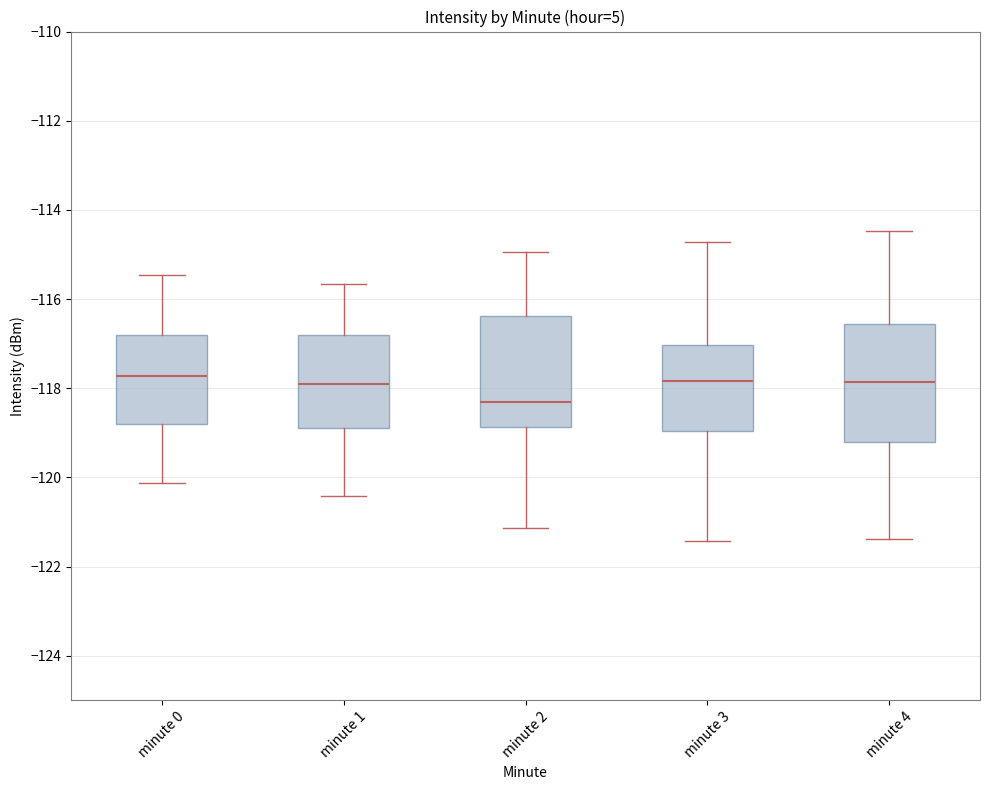

Reading left to right, transcribe this box plot: for each box, give where its median line is, the range the box spans, and where its two whiskers end, as read against the y-axis. The values are not printed on the chart, so give them approximately, as read against the axis.

minute 0: median -117.8, box -118.8 to -116.8, whiskers -120.2 to -115.4
minute 1: median -117.8, box -118.8 to -116.8, whiskers -120.4 to -115.6
minute 2: median -118.4, box -118.8 to -116.4, whiskers -121.2 to -115.0
minute 3: median -117.8, box -119.0 to -117.0, whiskers -121.4 to -114.8
minute 4: median -117.8, box -119.2 to -116.6, whiskers -121.4 to -114.4